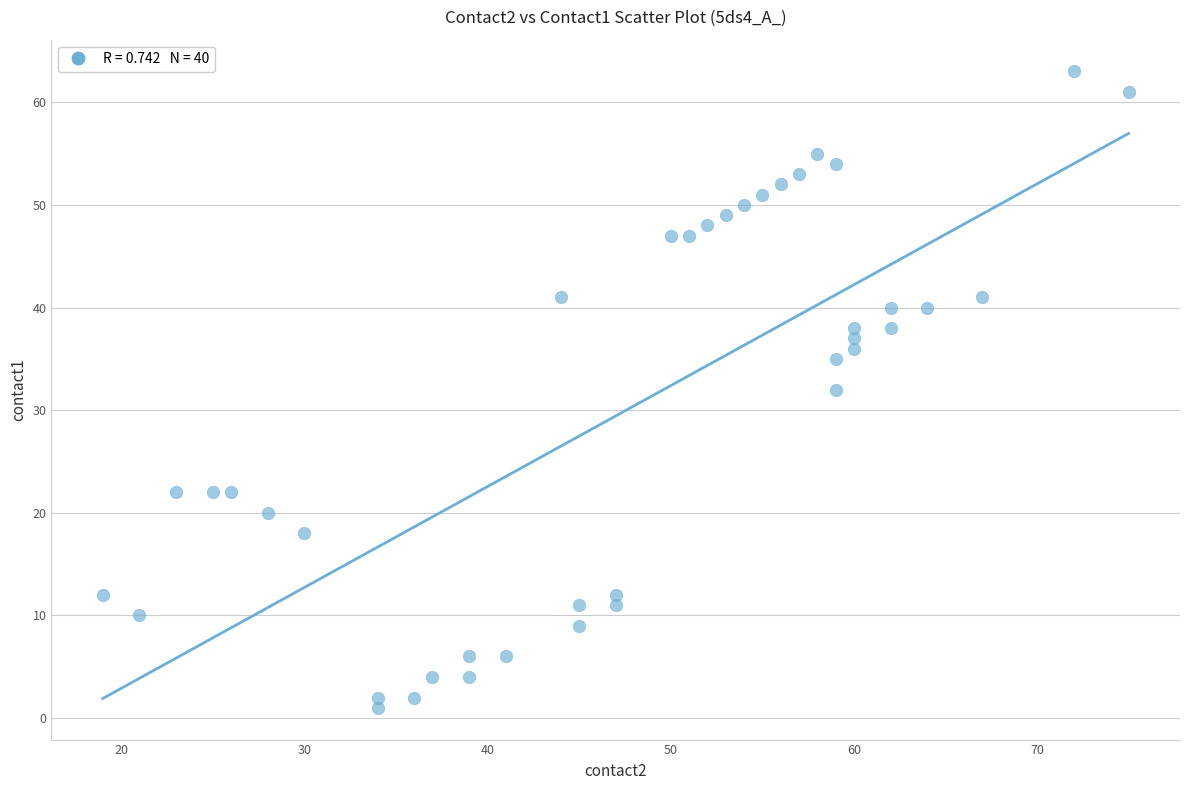

What is the range of X values (max minus min)?

56